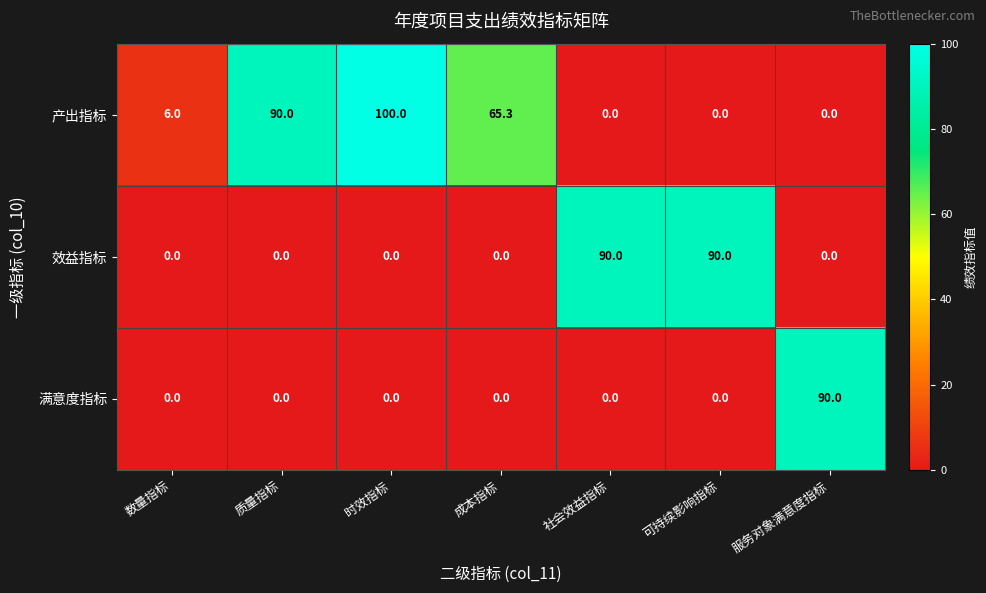

Which category has the highest value across all series?

时效指标